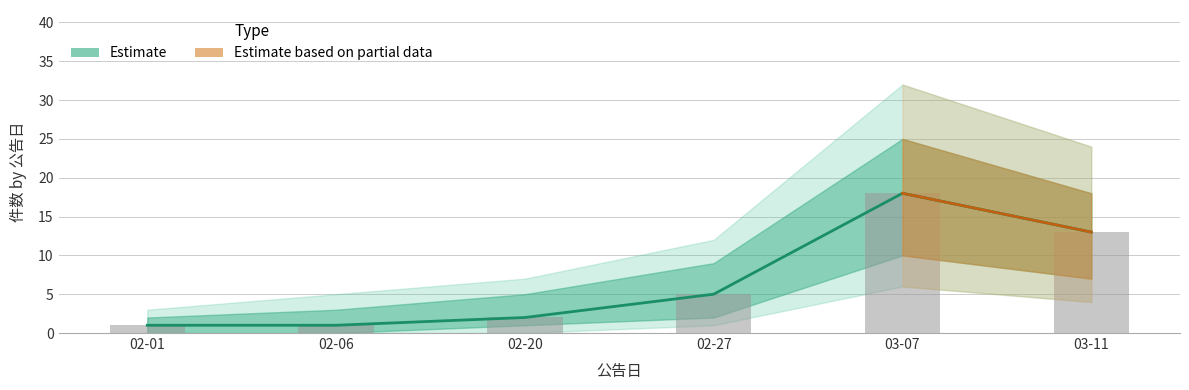

What is the value of the upper bar at the 1st from the left?

2